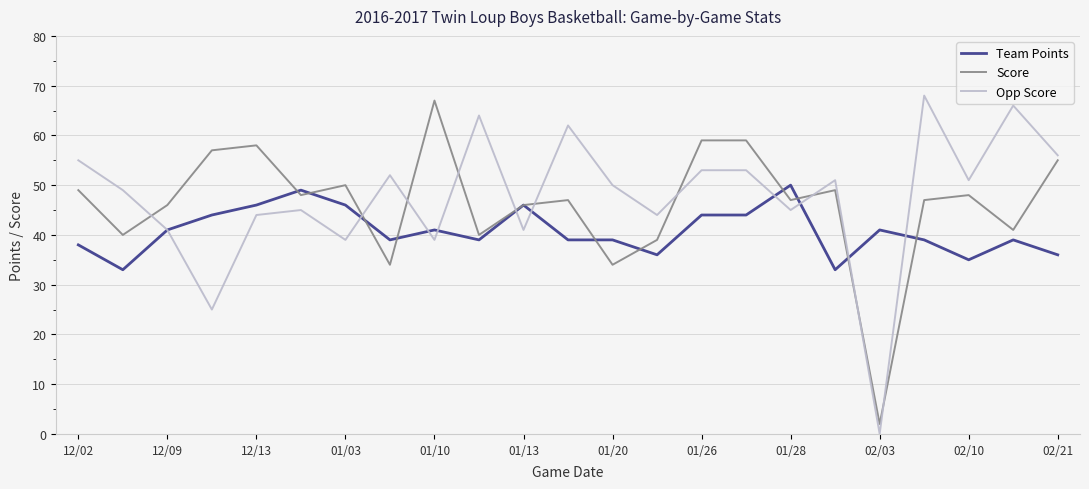

What is the highest value of the Team Points series?

50